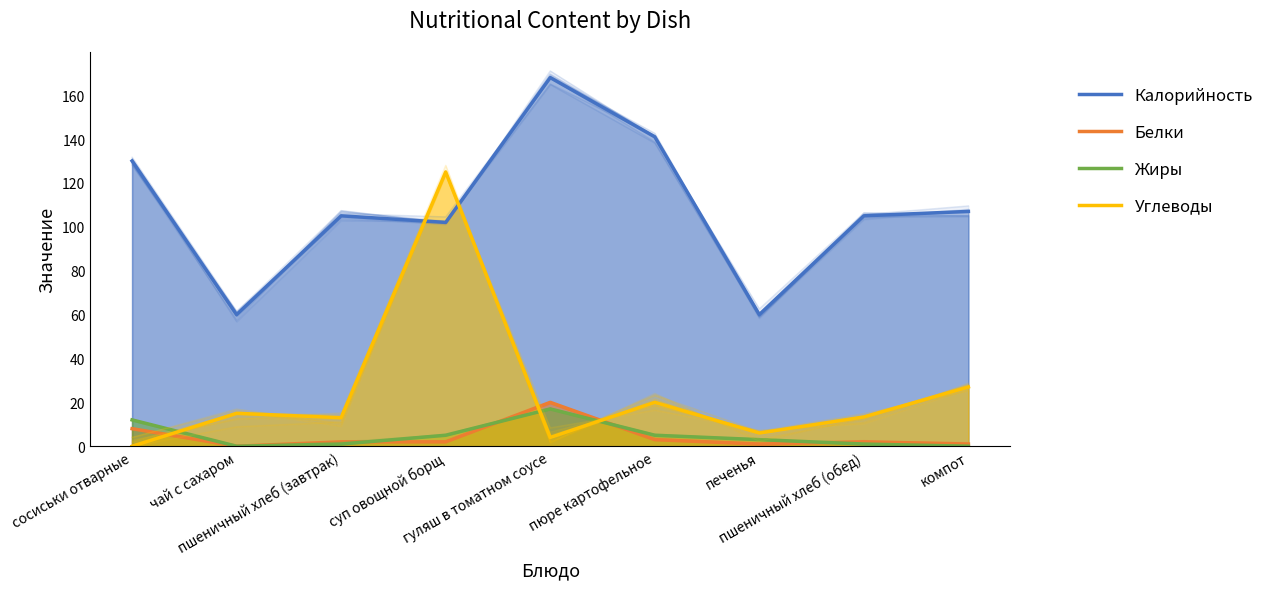

How many intersections are there between Жиры and Белки?

4